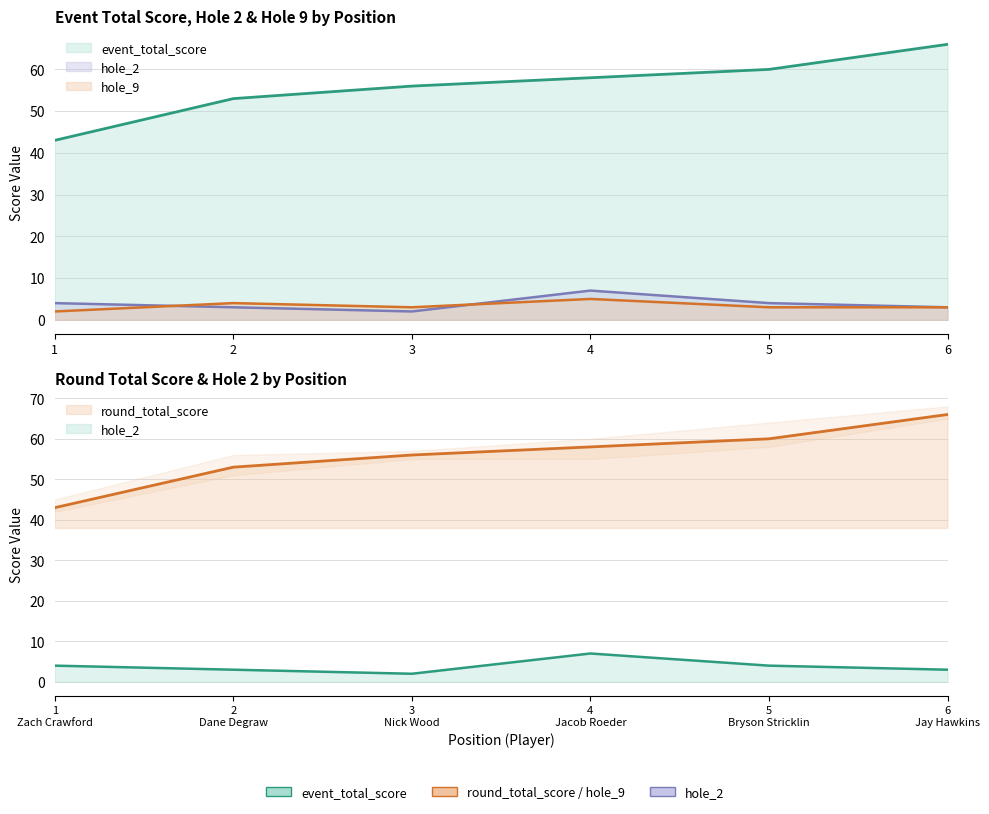

At which label is event_total_score closest to 54?

2